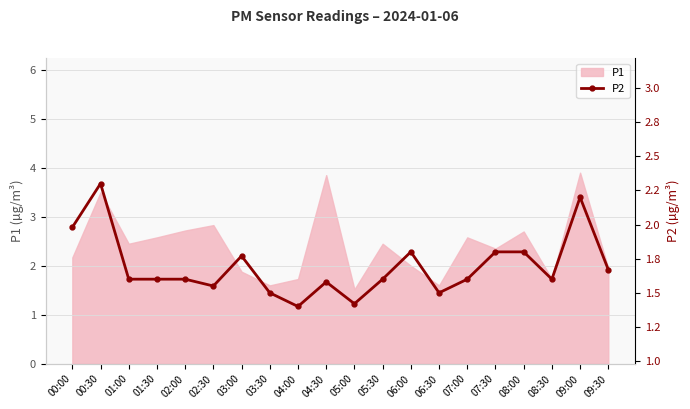

True or false: the data shows 0.5 at 07:30.

False